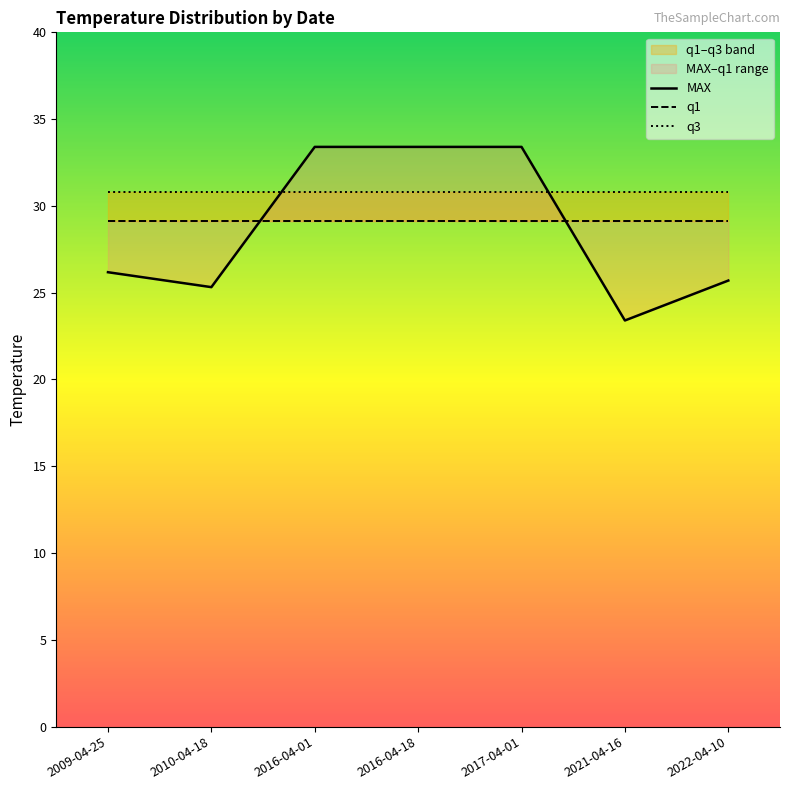

Count the number of categories in the chart.

7